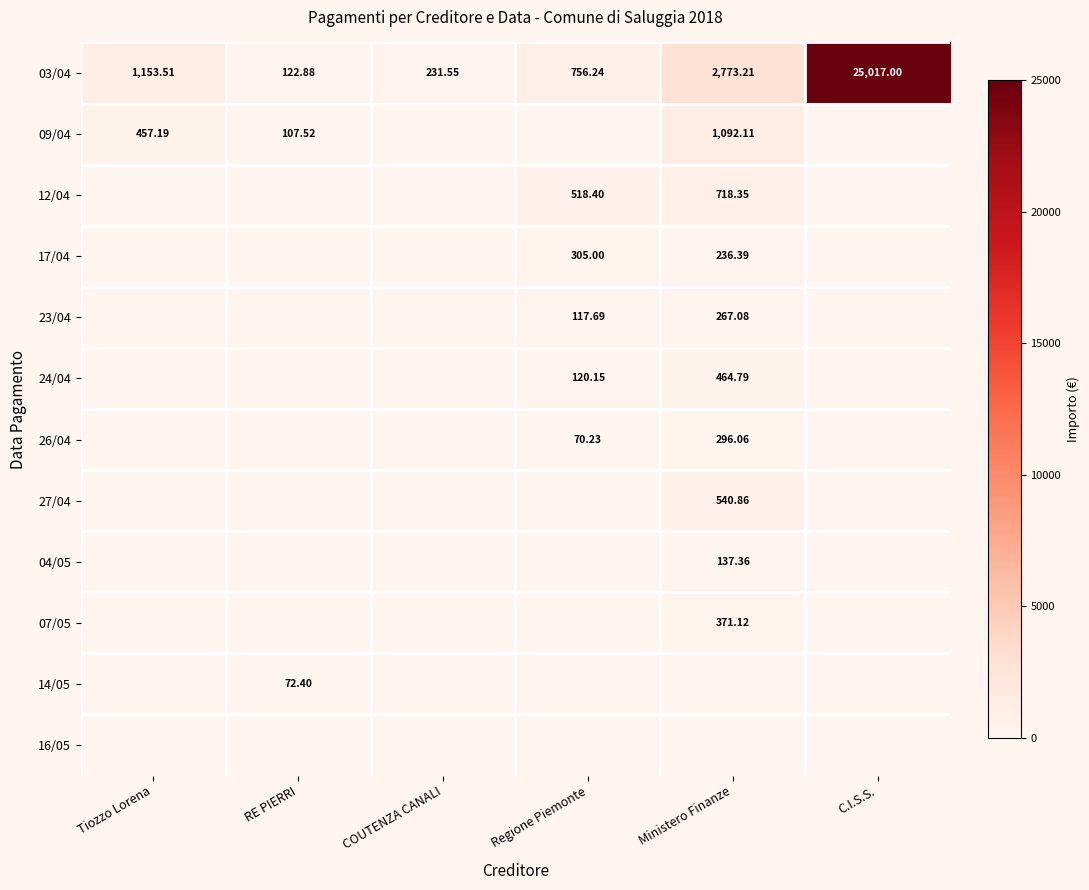

Which category has the lowest value across all series?

COUTENZA CANALI